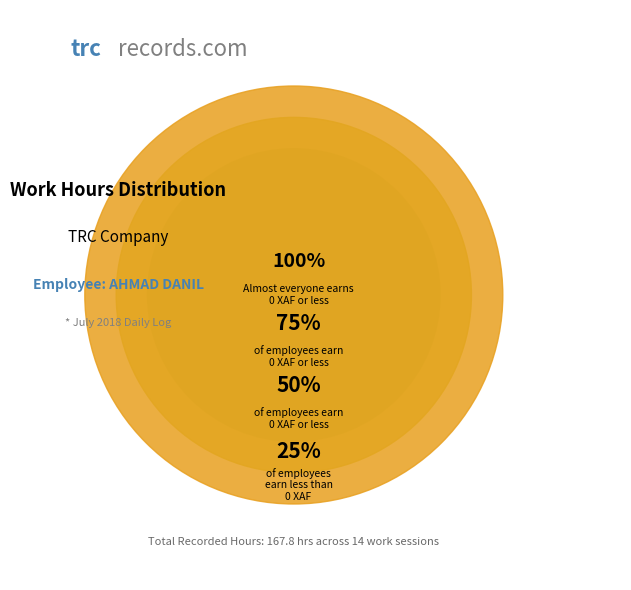

Does 19-Thu account for over 50% of the chart?

No